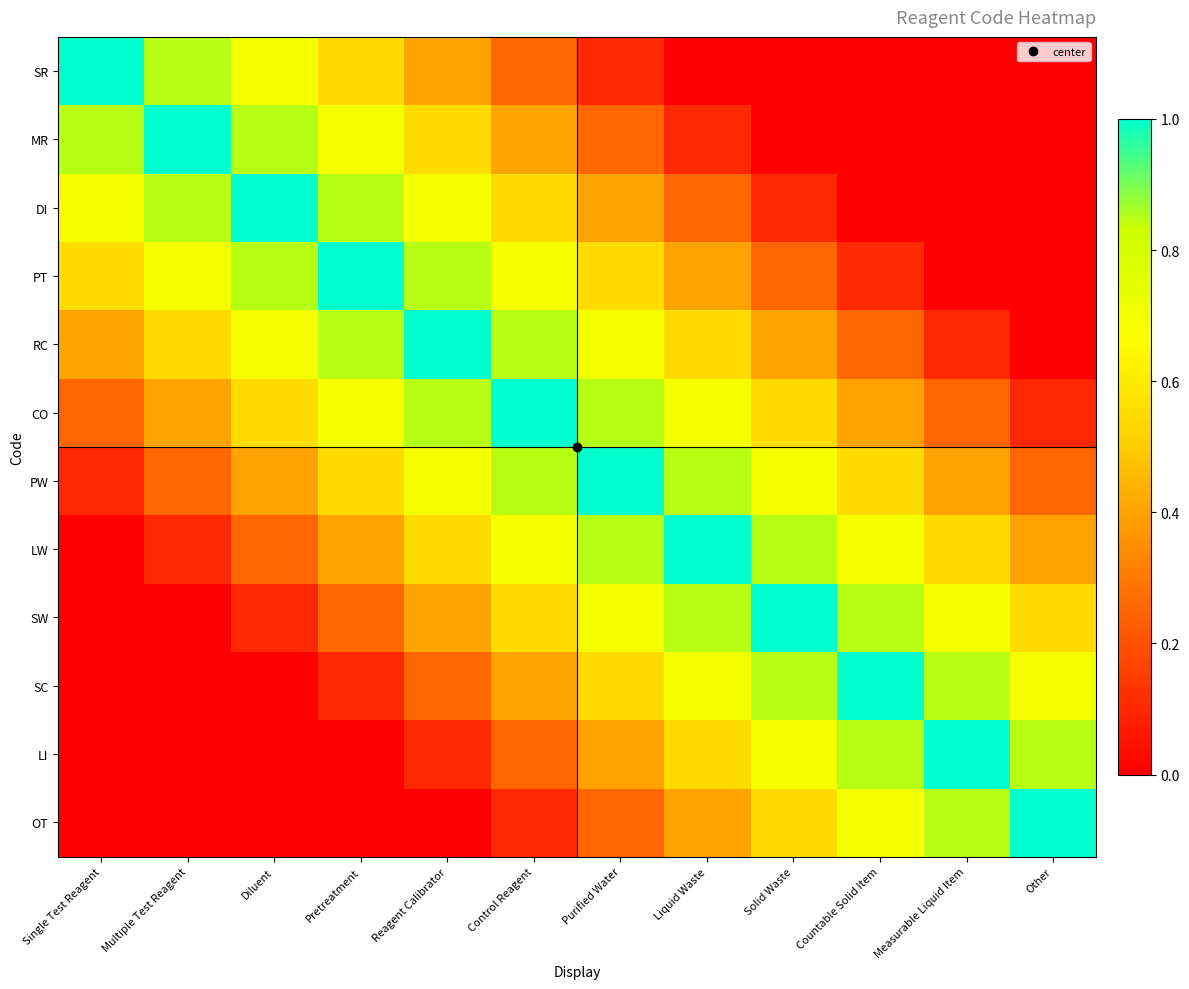

Reading left to right, transcribe all the data shown in this chart.

SR: Single Test Reagent=1.0	Multiple Test Reagent=0.8	Diluent=0.7	Pretreatment=0.6	Reagent Calibrator=0.4	Control Reagent=0.2	Purified Water=0.1	Liquid Waste=0.0	Solid Waste=0.0	Countable Solid Item=0.0	Measurable Liquid Item=0.0	Other=0.0
MR: Single Test Reagent=0.8	Multiple Test Reagent=1.0	Diluent=0.8	Pretreatment=0.7	Reagent Calibrator=0.6	Control Reagent=0.4	Purified Water=0.2	Liquid Waste=0.1	Solid Waste=0.0	Countable Solid Item=0.0	Measurable Liquid Item=0.0	Other=0.0
DI: Single Test Reagent=0.7	Multiple Test Reagent=0.8	Diluent=1.0	Pretreatment=0.8	Reagent Calibrator=0.7	Control Reagent=0.6	Purified Water=0.4	Liquid Waste=0.2	Solid Waste=0.1	Countable Solid Item=0.0	Measurable Liquid Item=0.0	Other=0.0
PT: Single Test Reagent=0.6	Multiple Test Reagent=0.7	Diluent=0.8	Pretreatment=1.0	Reagent Calibrator=0.8	Control Reagent=0.7	Purified Water=0.6	Liquid Waste=0.4	Solid Waste=0.2	Countable Solid Item=0.1	Measurable Liquid Item=0.0	Other=0.0
RC: Single Test Reagent=0.4	Multiple Test Reagent=0.6	Diluent=0.7	Pretreatment=0.8	Reagent Calibrator=1.0	Control Reagent=0.8	Purified Water=0.7	Liquid Waste=0.6	Solid Waste=0.4	Countable Solid Item=0.2	Measurable Liquid Item=0.1	Other=0.0
CO: Single Test Reagent=0.2	Multiple Test Reagent=0.4	Diluent=0.6	Pretreatment=0.7	Reagent Calibrator=0.8	Control Reagent=1.0	Purified Water=0.8	Liquid Waste=0.7	Solid Waste=0.6	Countable Solid Item=0.4	Measurable Liquid Item=0.2	Other=0.1
PW: Single Test Reagent=0.1	Multiple Test Reagent=0.2	Diluent=0.4	Pretreatment=0.6	Reagent Calibrator=0.7	Control Reagent=0.8	Purified Water=1.0	Liquid Waste=0.8	Solid Waste=0.7	Countable Solid Item=0.6	Measurable Liquid Item=0.4	Other=0.2
LW: Single Test Reagent=0.0	Multiple Test Reagent=0.1	Diluent=0.2	Pretreatment=0.4	Reagent Calibrator=0.6	Control Reagent=0.7	Purified Water=0.8	Liquid Waste=1.0	Solid Waste=0.8	Countable Solid Item=0.7	Measurable Liquid Item=0.6	Other=0.4
SW: Single Test Reagent=0.0	Multiple Test Reagent=0.0	Diluent=0.1	Pretreatment=0.2	Reagent Calibrator=0.4	Control Reagent=0.6	Purified Water=0.7	Liquid Waste=0.8	Solid Waste=1.0	Countable Solid Item=0.8	Measurable Liquid Item=0.7	Other=0.6
SC: Single Test Reagent=0.0	Multiple Test Reagent=0.0	Diluent=0.0	Pretreatment=0.1	Reagent Calibrator=0.2	Control Reagent=0.4	Purified Water=0.6	Liquid Waste=0.7	Solid Waste=0.8	Countable Solid Item=1.0	Measurable Liquid Item=0.8	Other=0.7
LI: Single Test Reagent=0.0	Multiple Test Reagent=0.0	Diluent=0.0	Pretreatment=0.0	Reagent Calibrator=0.1	Control Reagent=0.2	Purified Water=0.4	Liquid Waste=0.6	Solid Waste=0.7	Countable Solid Item=0.8	Measurable Liquid Item=1.0	Other=0.8
OT: Single Test Reagent=0.0	Multiple Test Reagent=0.0	Diluent=0.0	Pretreatment=0.0	Reagent Calibrator=0.0	Control Reagent=0.1	Purified Water=0.2	Liquid Waste=0.4	Solid Waste=0.6	Countable Solid Item=0.7	Measurable Liquid Item=0.8	Other=1.0